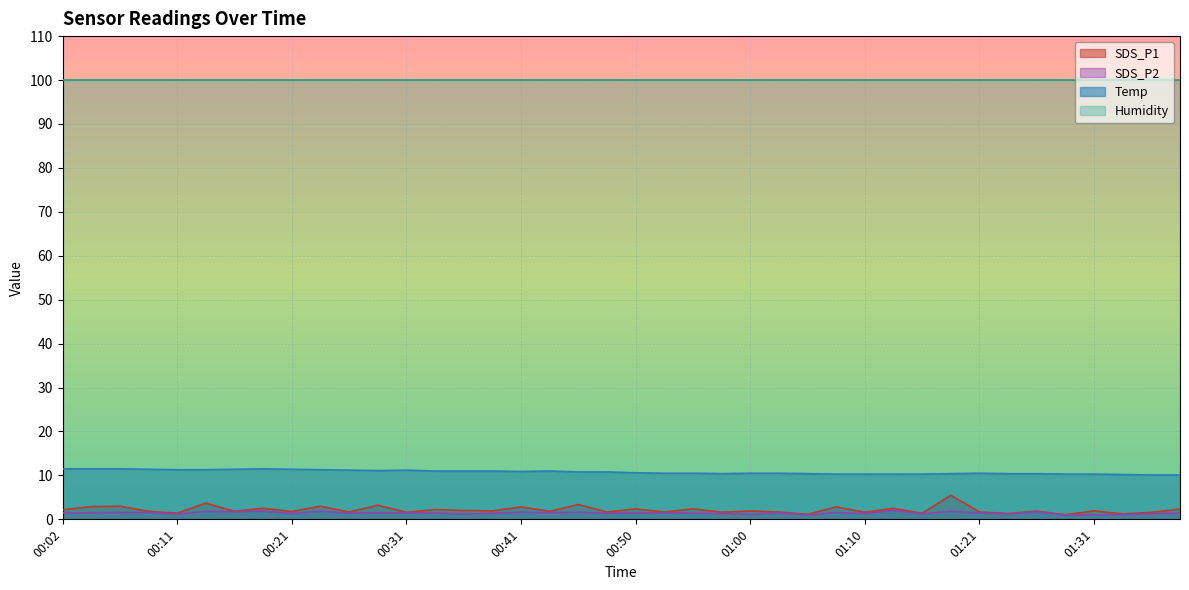

What is the value of the SDS_P1 point at the 18th from the left?

1.8